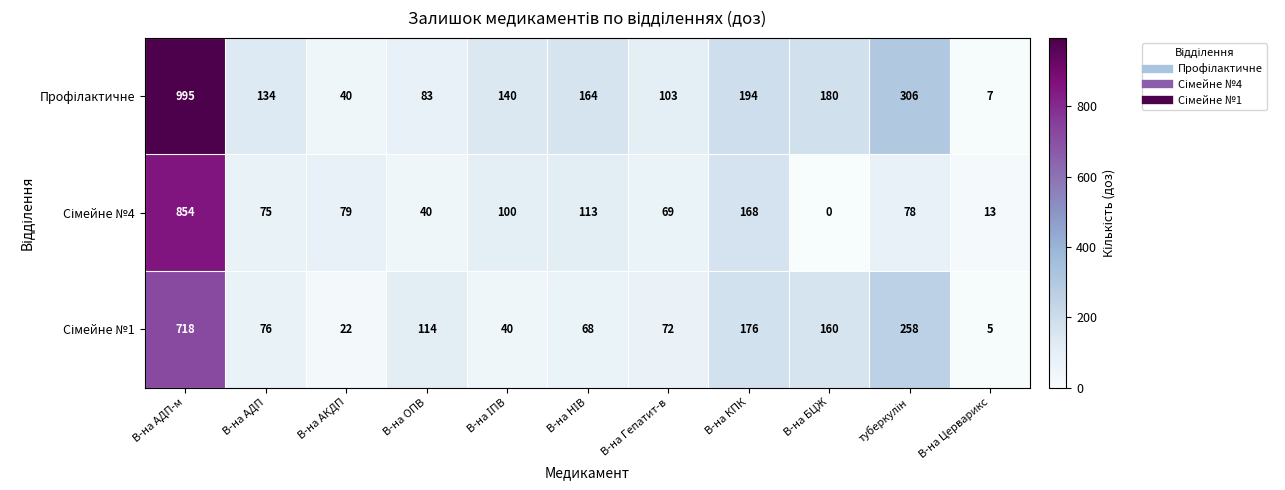

What is the total value across all series at В-на АКДП?

141